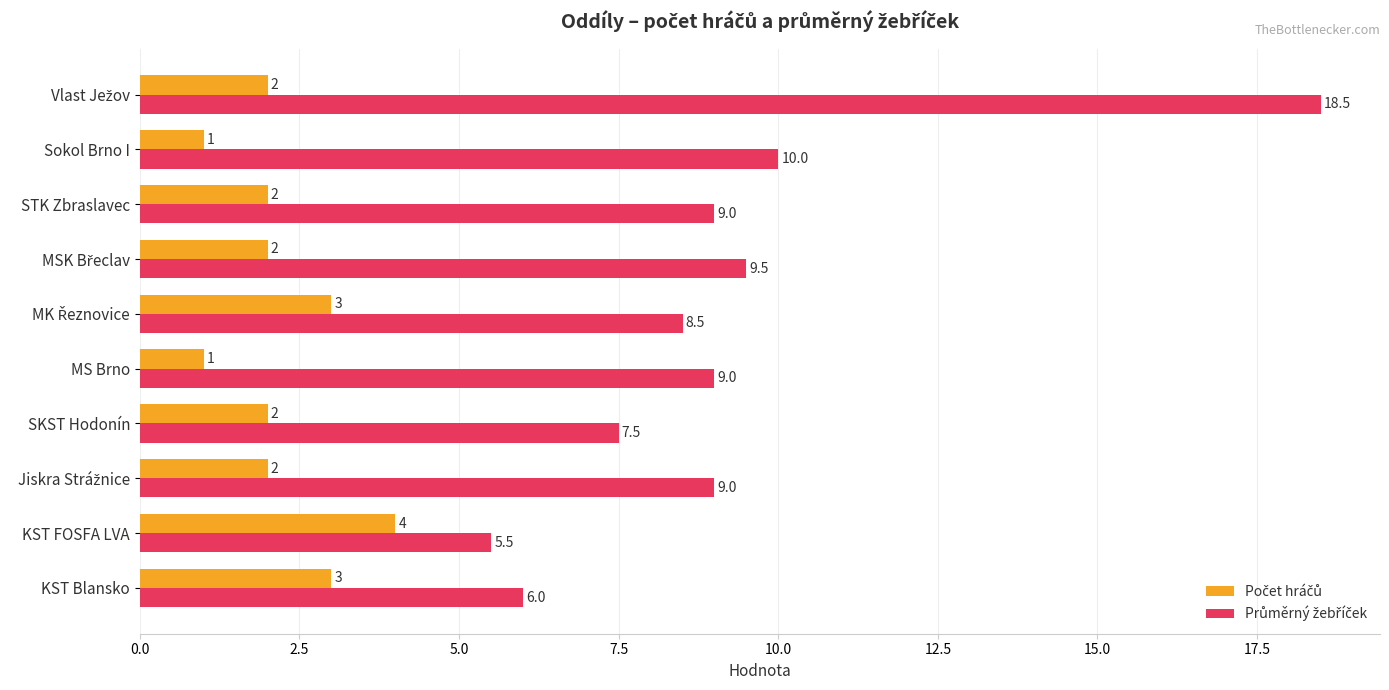

How many distinct data groups are displayed?

2